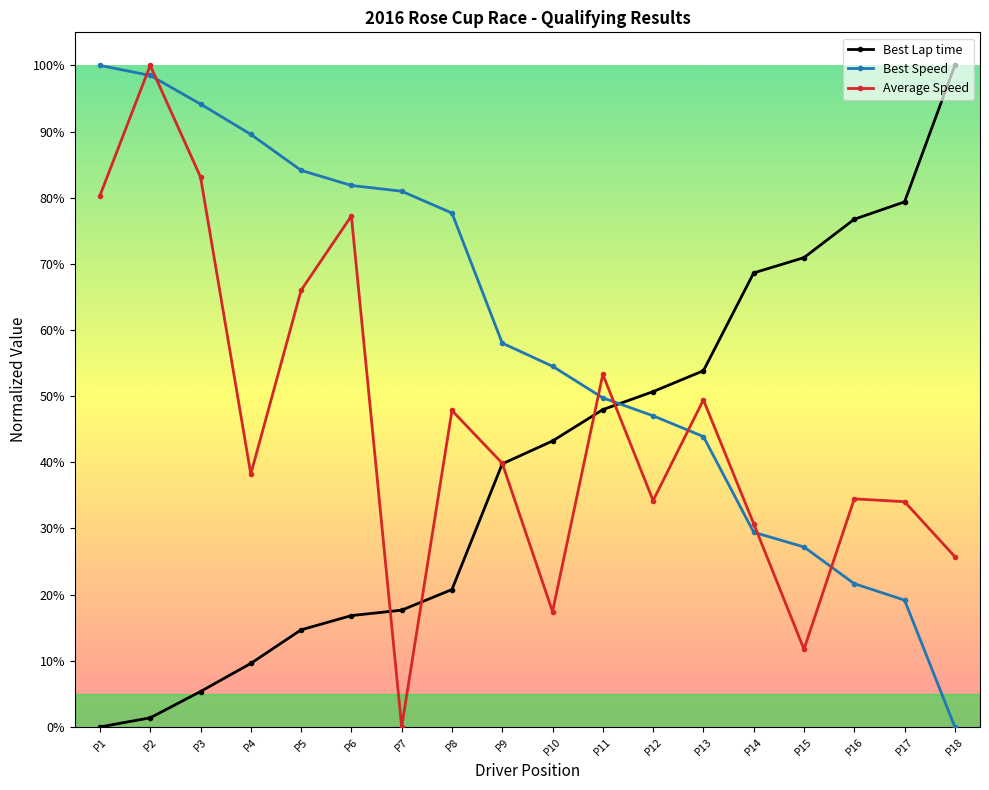

What is the total value across all series at P5?

164.8